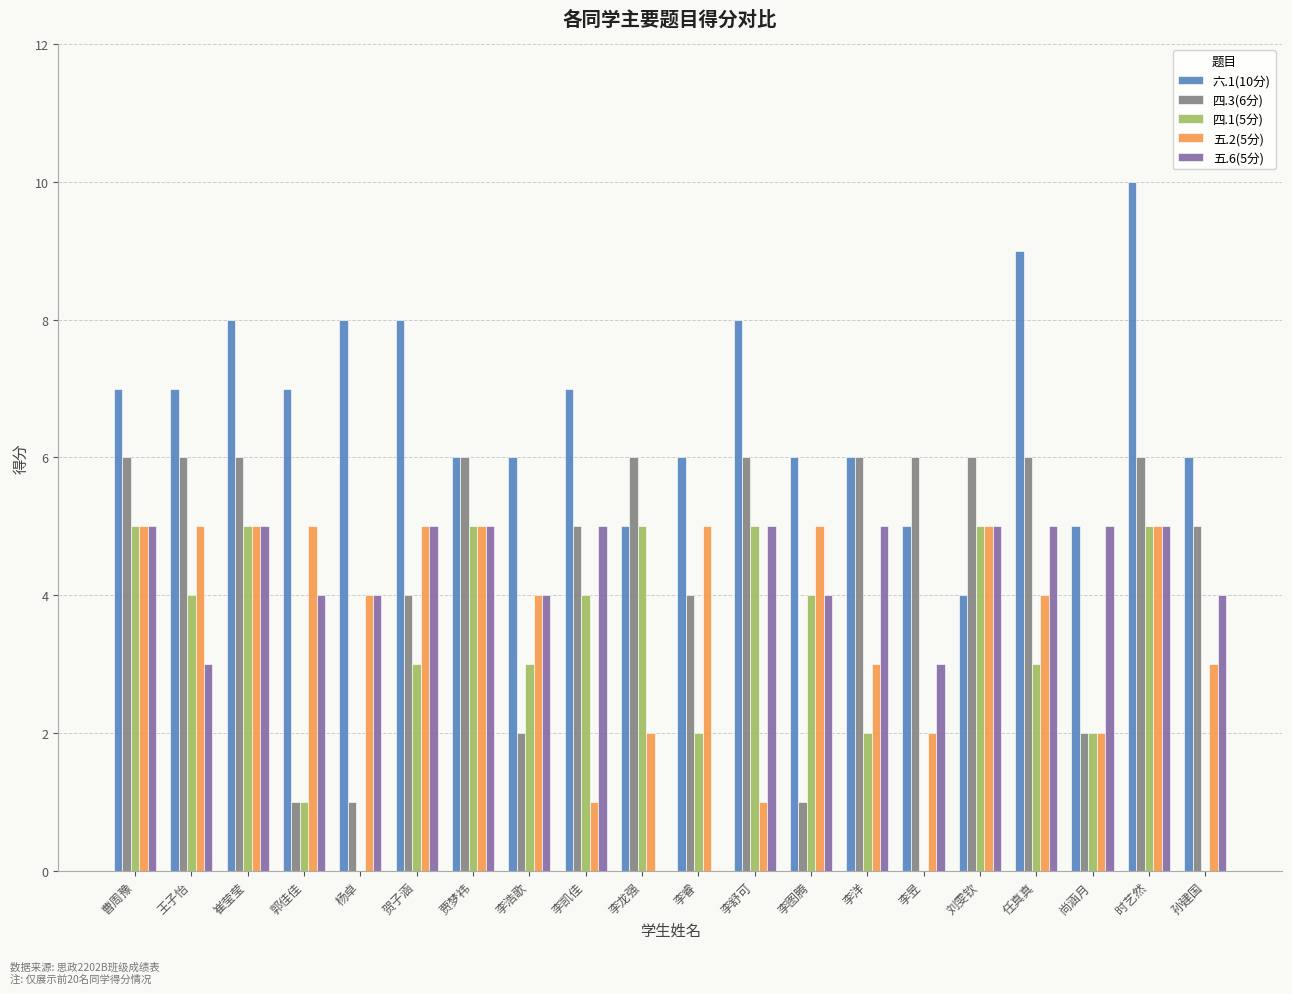

True or false: 五.2(5分) has a value of 2 at 李洋.

False